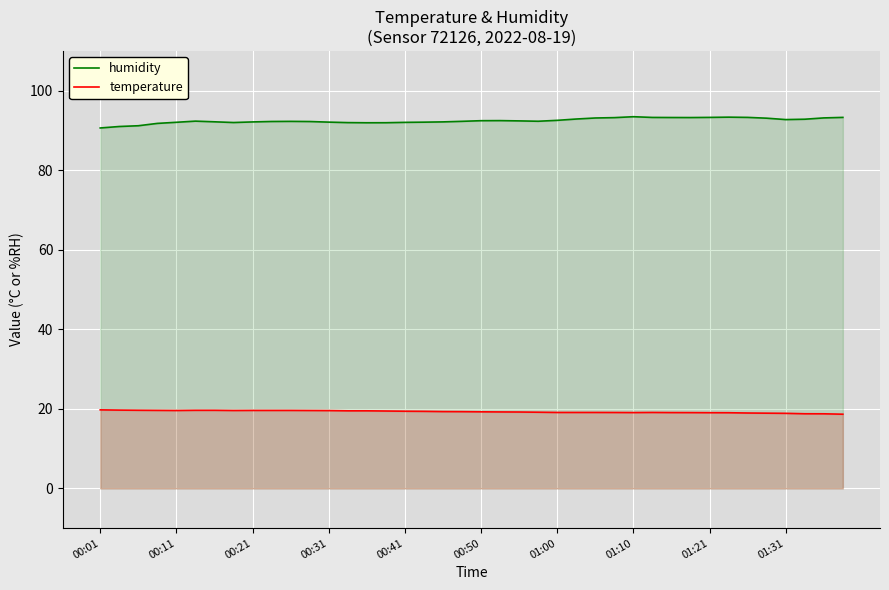

What is the spread (max minus min) of values at 13?

72.5